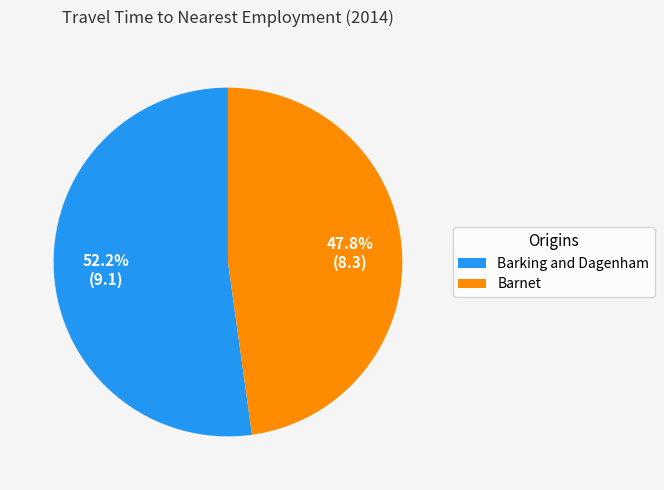

Does Barking and Dagenham represent more than half of the total?

Yes